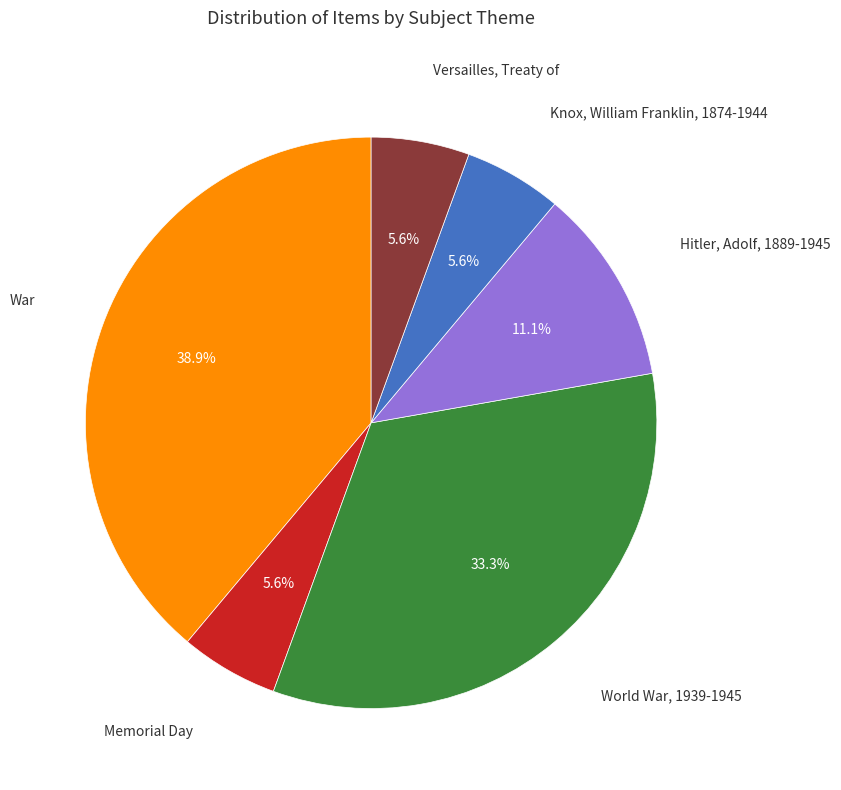

Which category has the biggest portion of the pie?

War